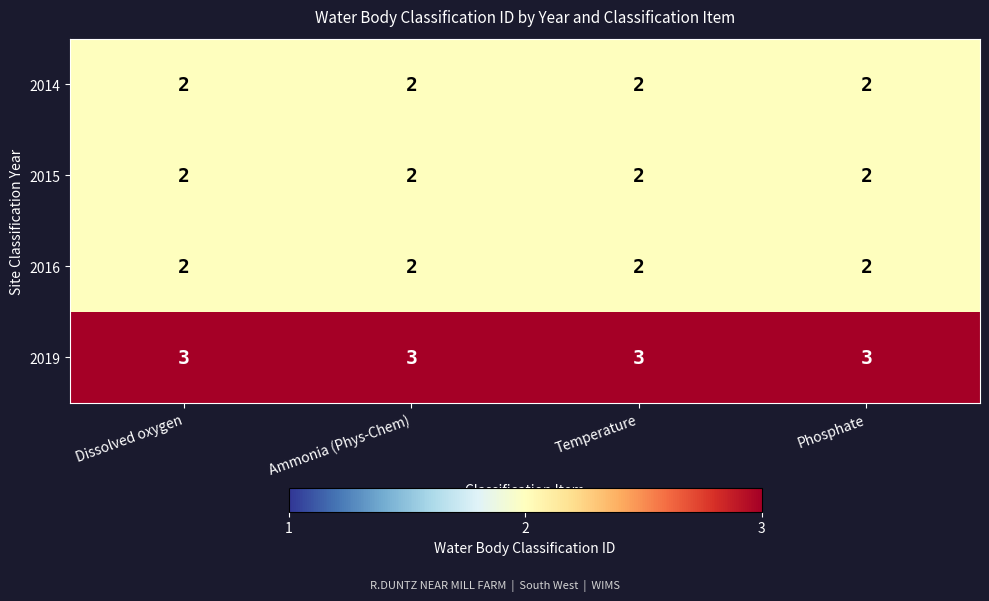

True or false: 2014 has a value of 1 at Phosphate.

False